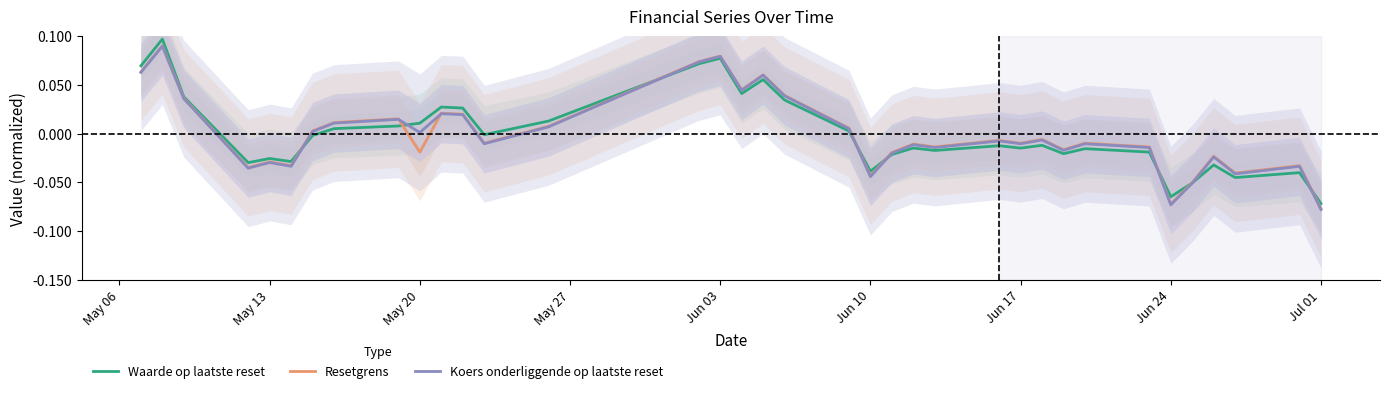

What are all the series names shown in the legend?

Waarde op laatste reset, Resetgrens, Koers onderliggende op laatste reset